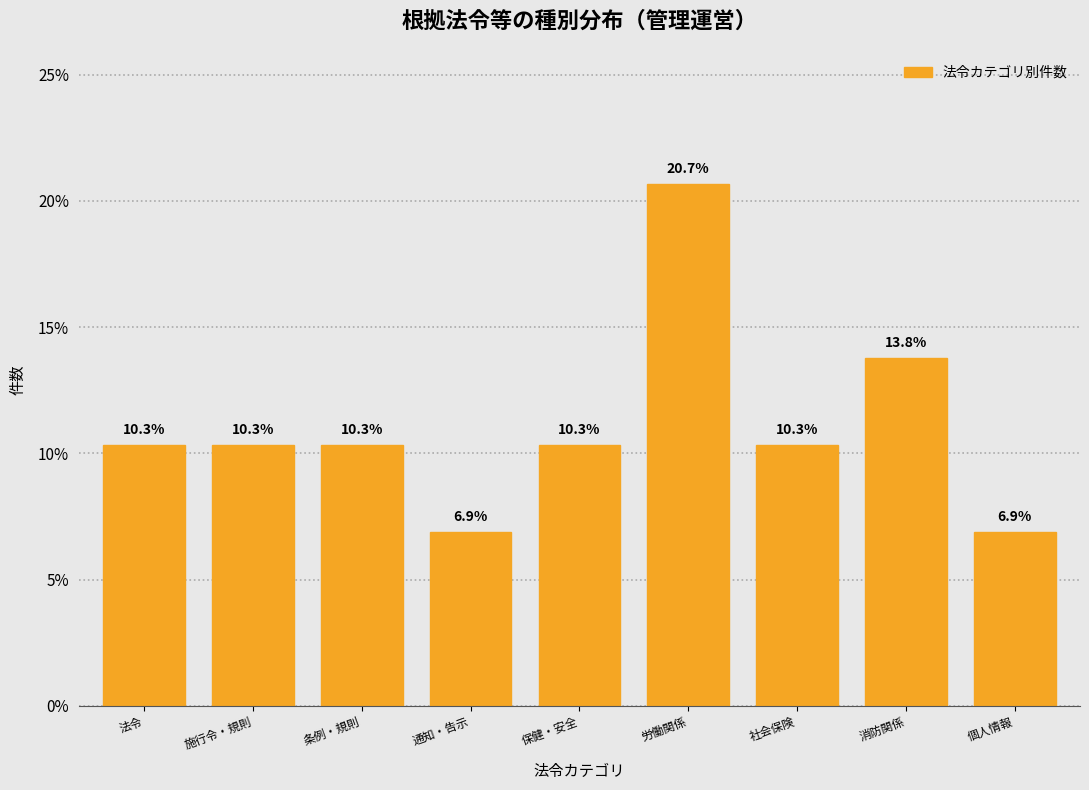

Reading right to left, list all the values displayed in this chart.

個人情報=6.9	消防関係=13.8	社会保険=10.3	労働関係=20.7	保健・安全=10.3	通知・告示=6.9	条例・規則=10.3	施行令・規則=10.3	法令=10.3